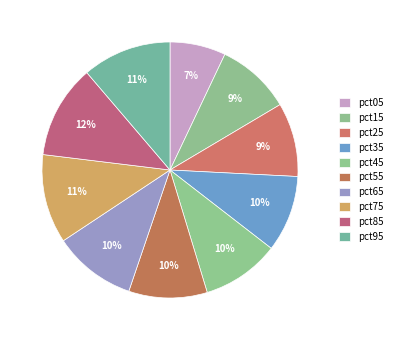

Combined, do pct35 and pct95 account for over 50%?

No